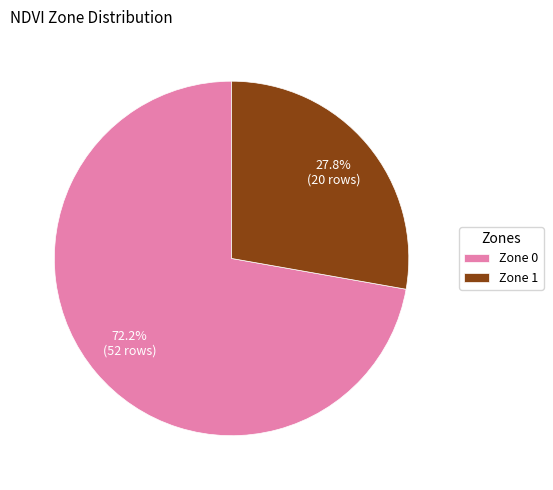

Is there a majority slice in this chart?

Yes